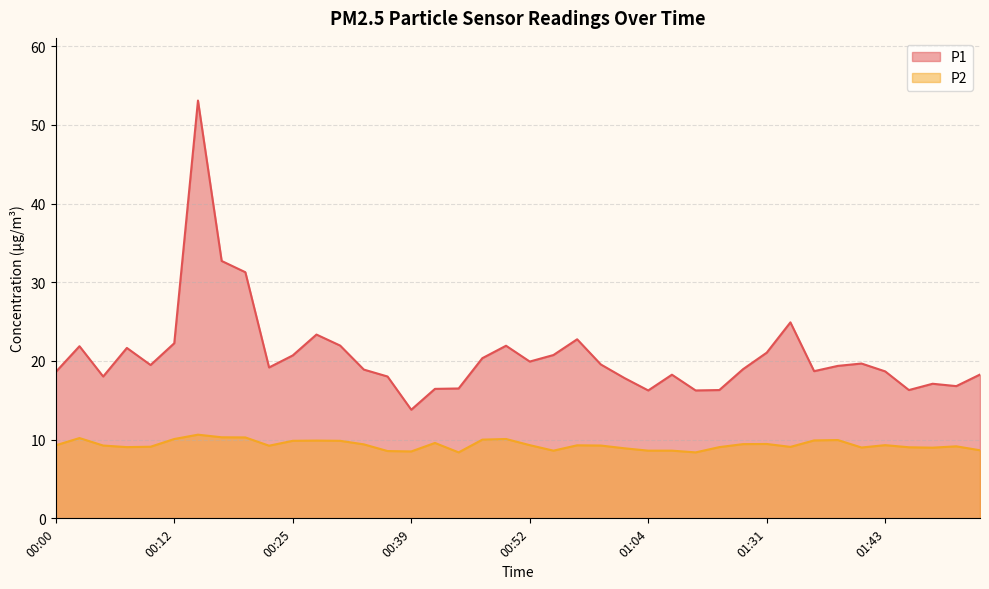

True or false: P1 and P2 cross at least once.

False